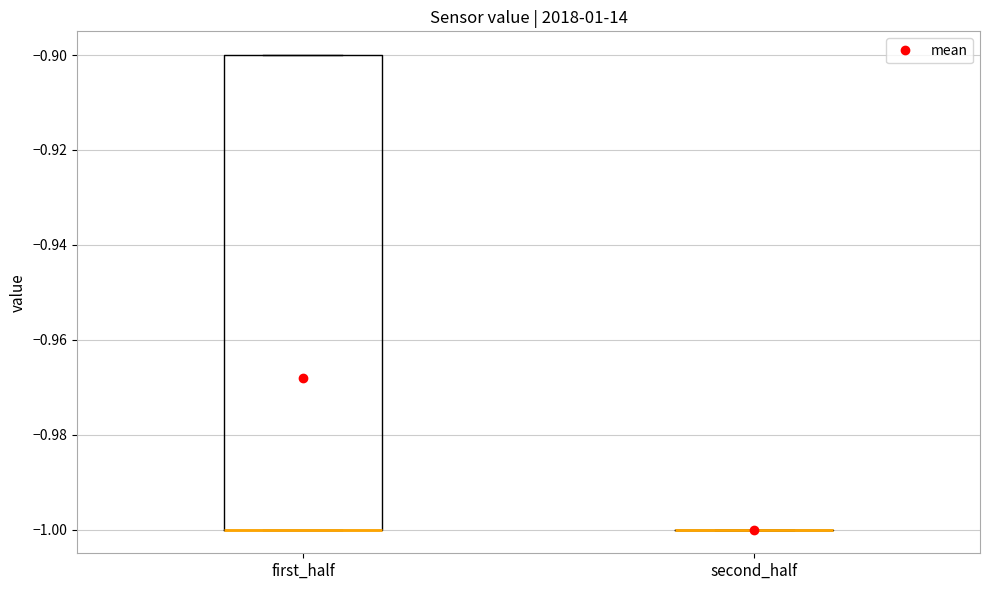

Reading left to right, read every box against the y-axis: the position of its median line, the range the box covers, and the ends of its whiskers. The values are not printed on the chart, so give them approximately, as read against the axis.

first_half: median -1.0 (drawn on the box's lower edge), box -1.0 to -0.9, whiskers -1.0 to -0.9
second_half: box collapsed to a line at -1.0, whiskers -1.0 to -1.0